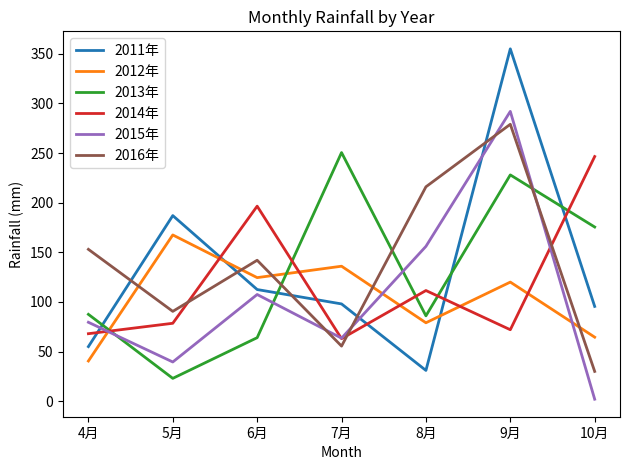

True or false: 2016年 has a value of 135.8 at 5月.

False